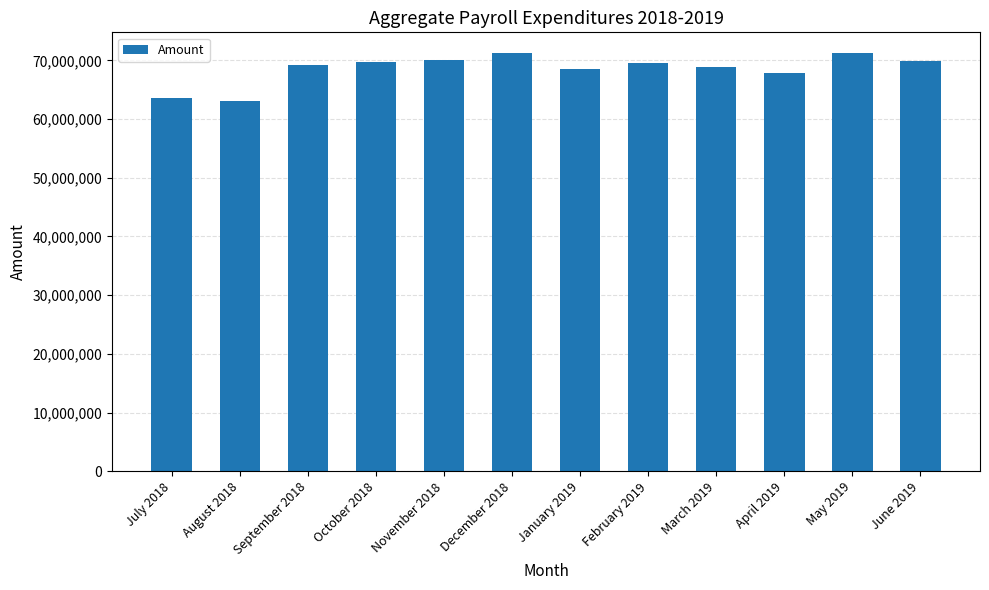

How many distinct data groups are displayed?

1